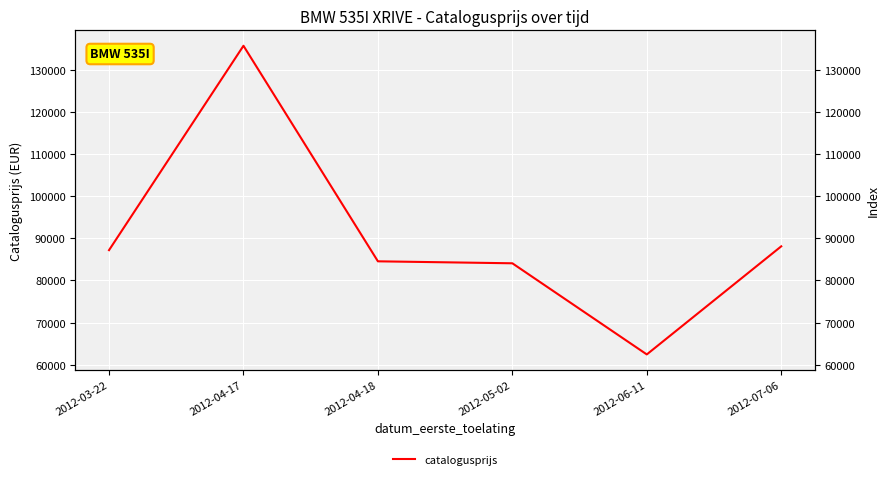

How many data points does each series have?

6